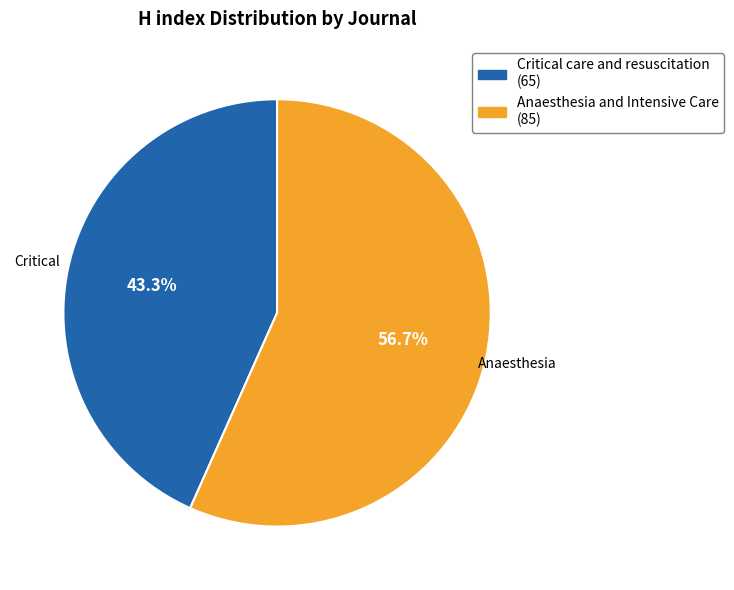

What percentage do Anaesthesia and Intensive Care and Critical care and resuscitation together represent?

100.0%